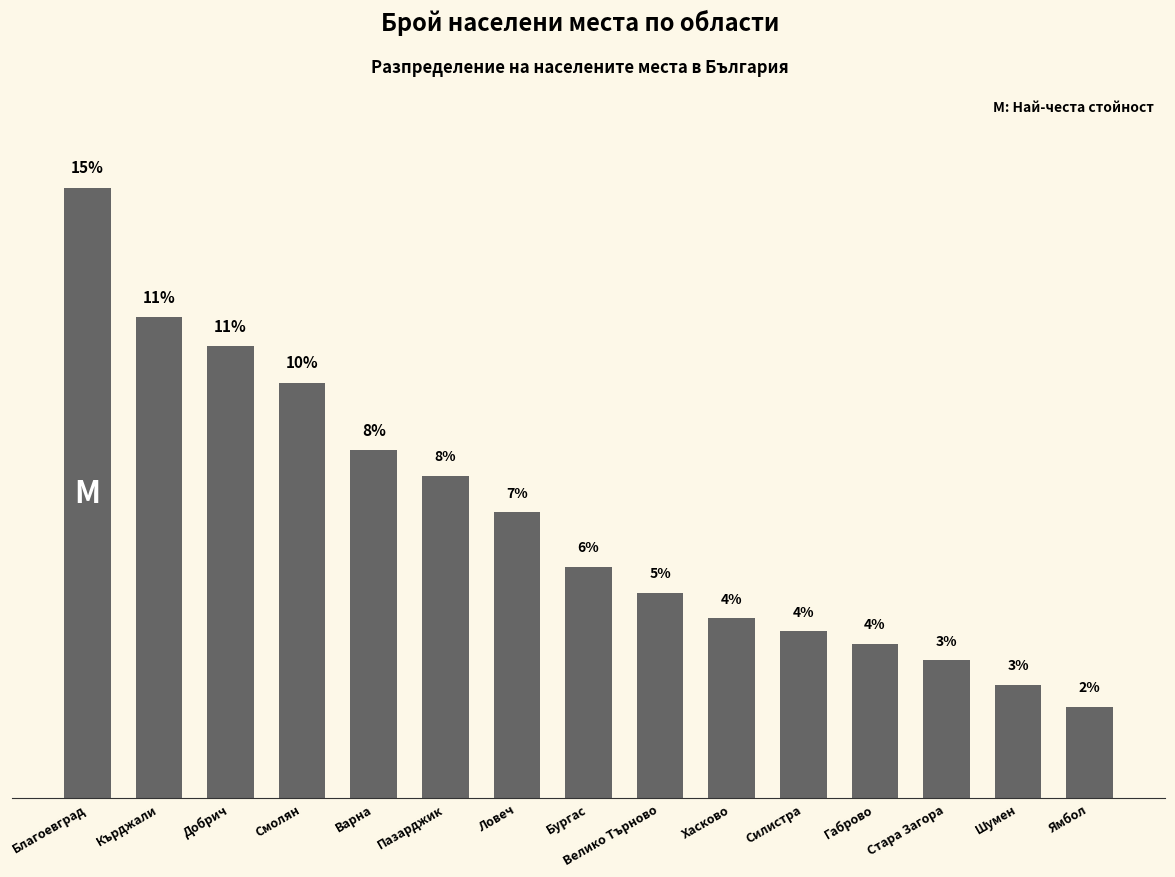

Which label corresponds to the largest value in the chart?

Благоевград